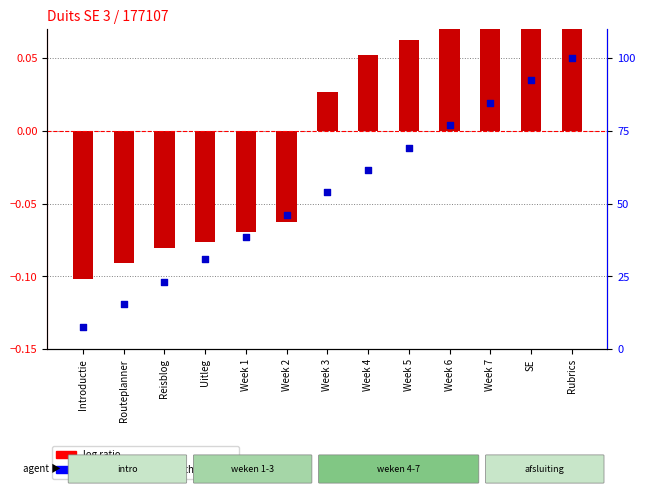

At which category is the sum across all series the highest?

Rubrics